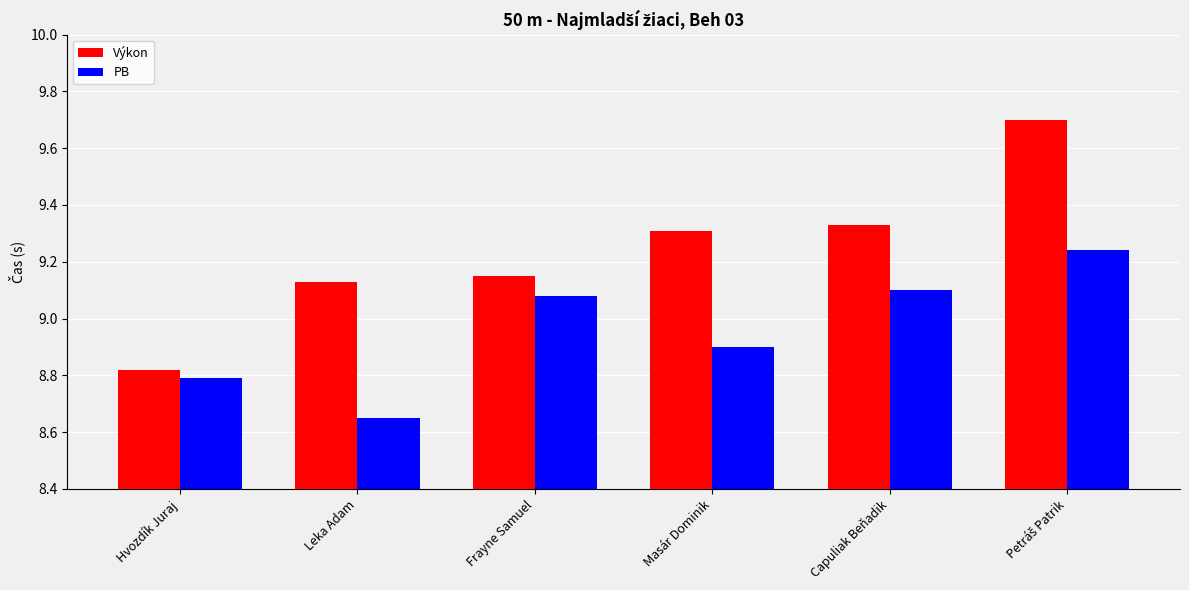

True or false: PB has a value of 5.9 at Capuliak Beňadik.

False